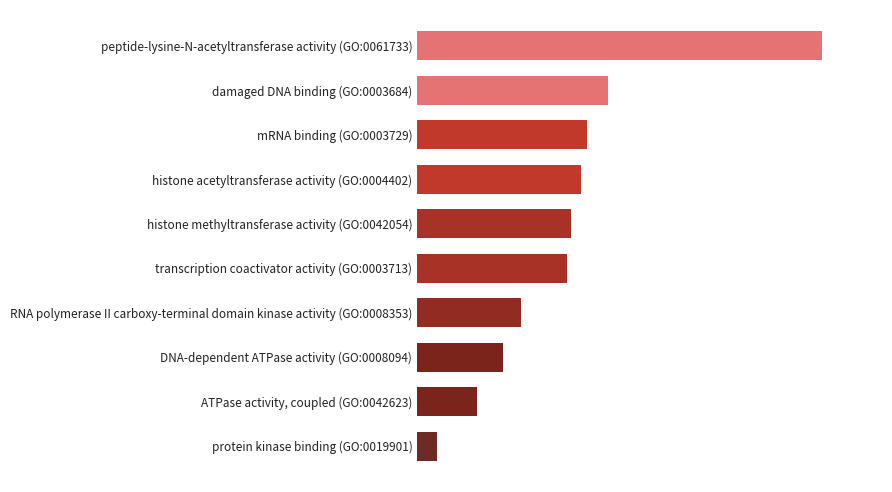

Does the chart contain any negative values?

No